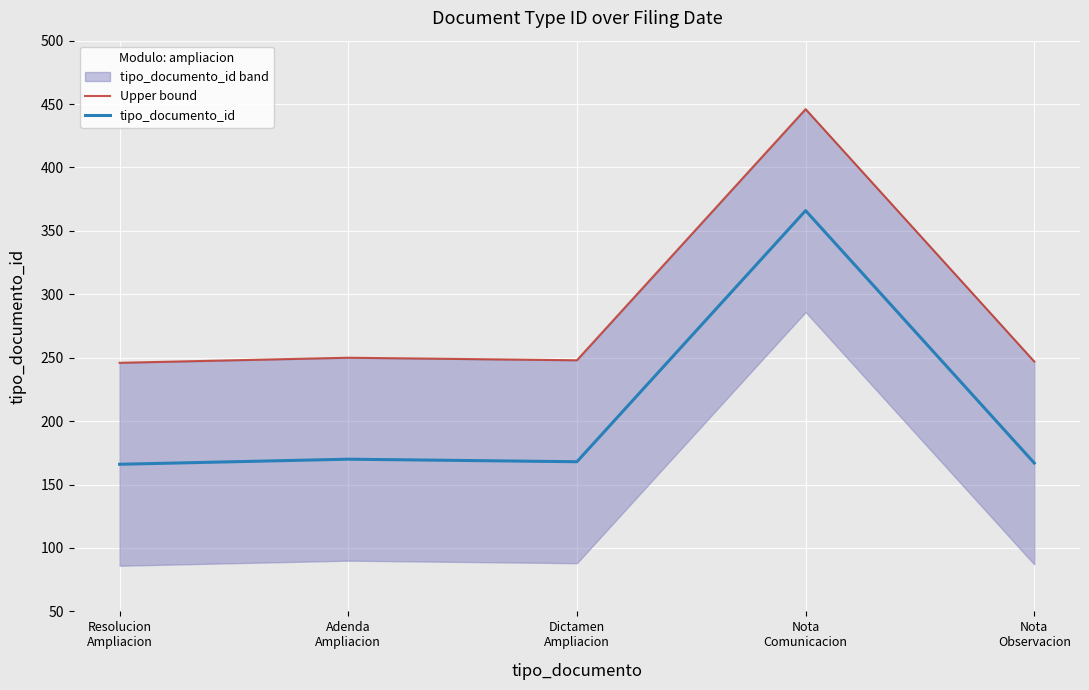

Between Nota
Comunicacion and Resolucion
Ampliacion, which is larger?

Nota
Comunicacion